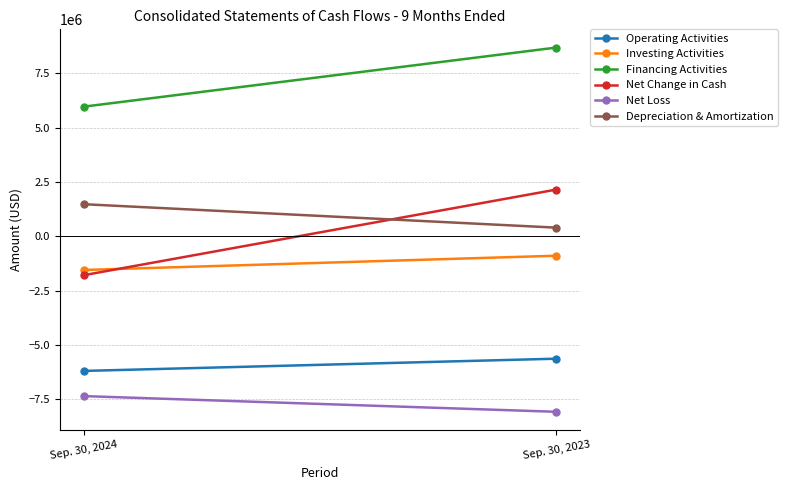

Which category has the lowest value across all series?

Sep. 30, 2023